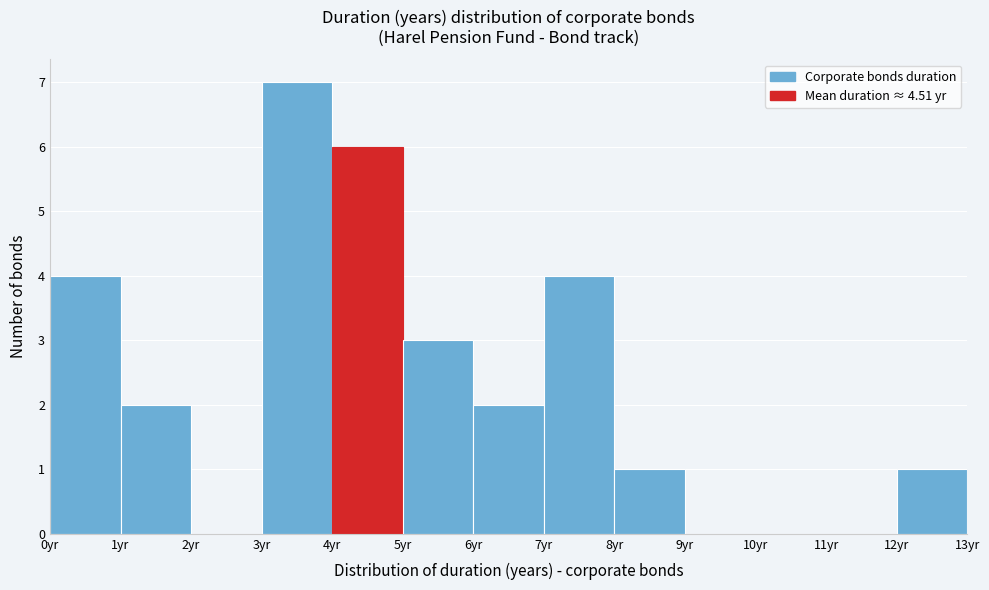

Which range on the x-axis has the tallest bar?

3 to 4